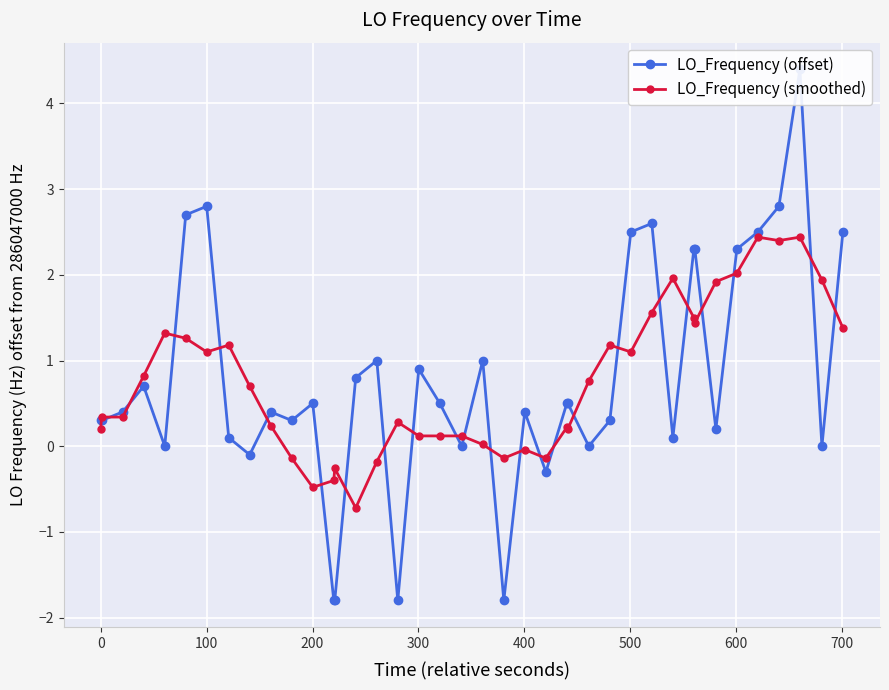

True or false: LO_Frequency (smoothed) has more than 2 interior local peaks.

True